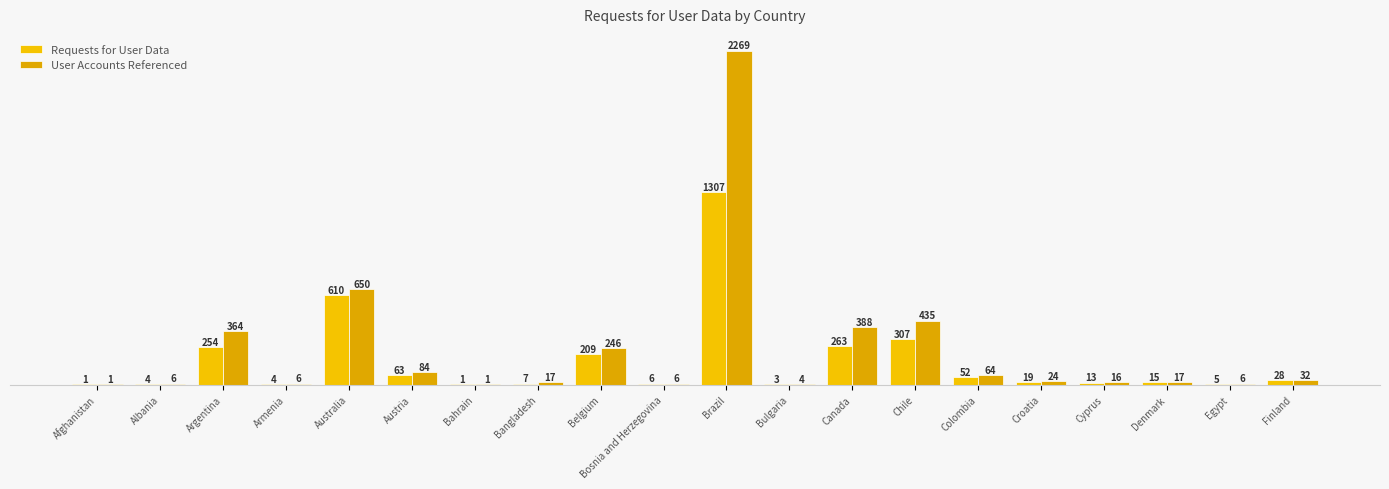

Reading left to right, extract all data points from this chart.

Requests for User Data: 1	4	254	4	610	63	1	7	209	6	1307	3	263	307	52	19	13	15	5	28
User Accounts Referenced: 1	6	364	6	650	84	1	17	246	6	2269	4	388	435	64	24	16	17	6	32